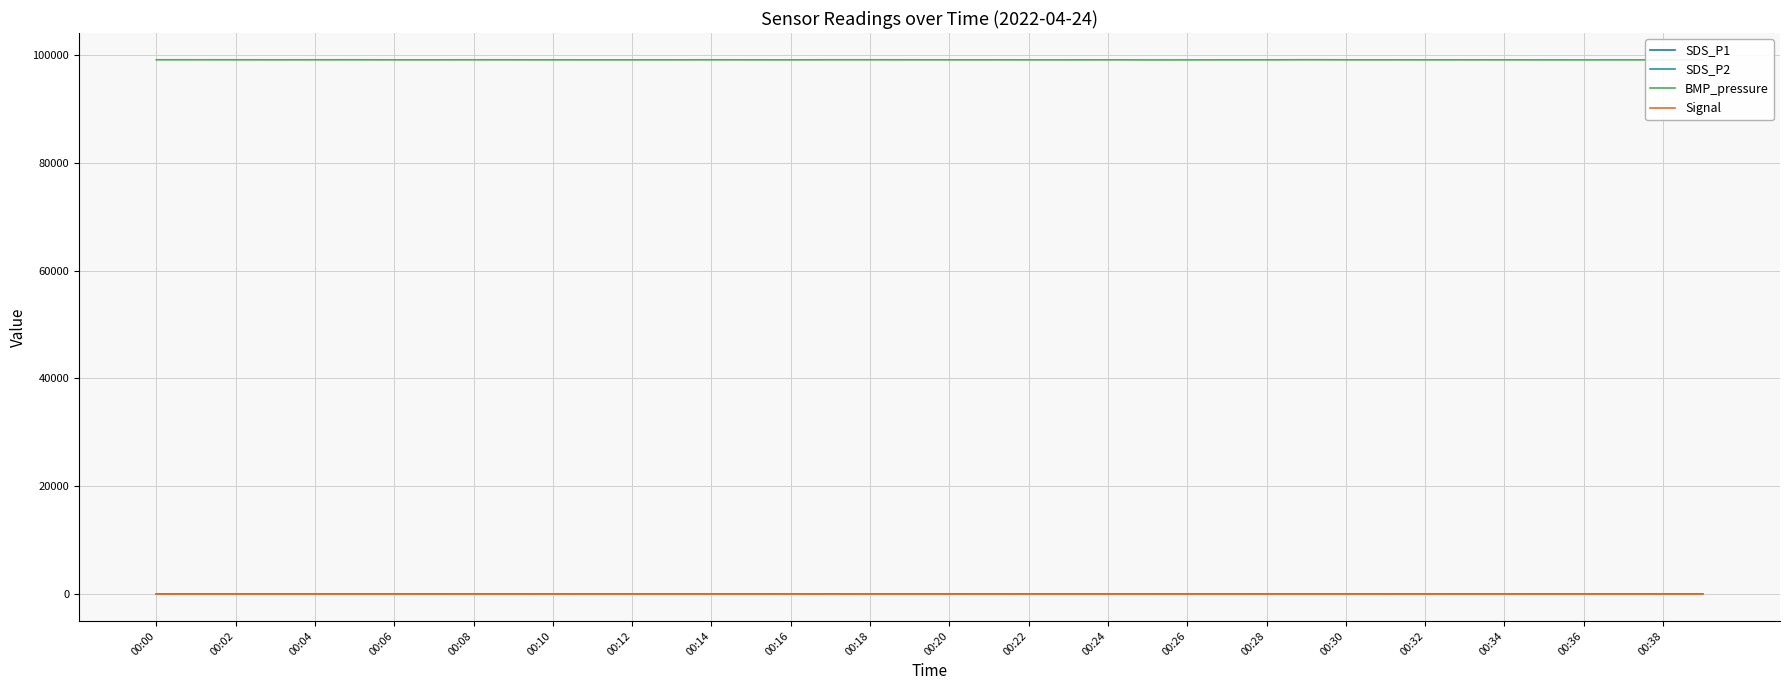

How many lines are shown in the chart?

4